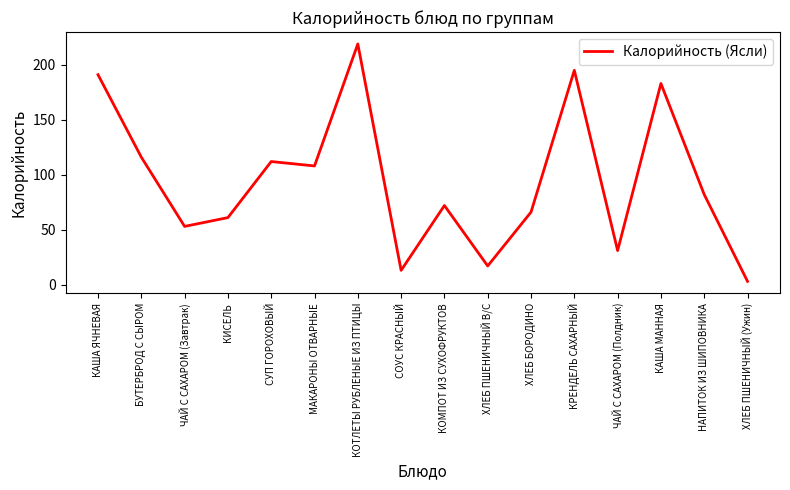

Where does the data first go above 82?

КАША ЯЧНЕВАЯ